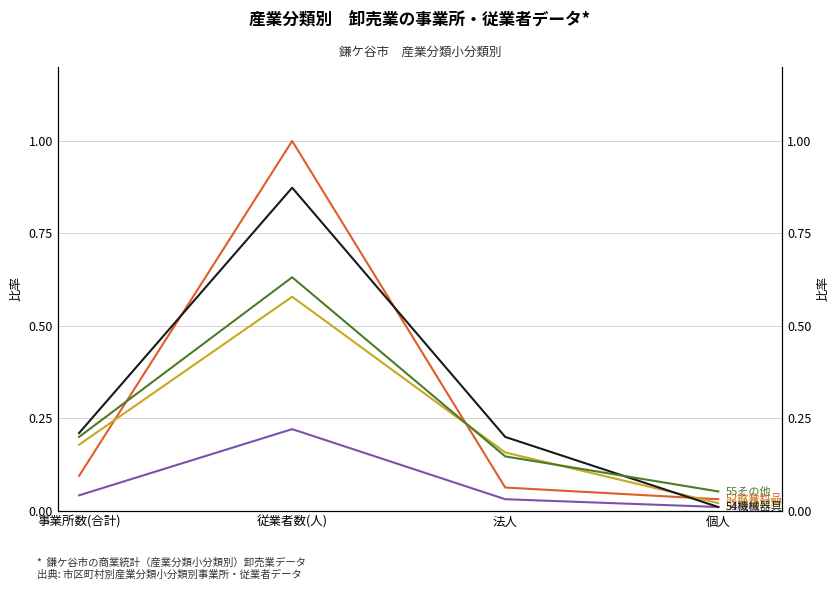

What is the approximate value of その他の卸売業 at 従業者数(人)?

0.6